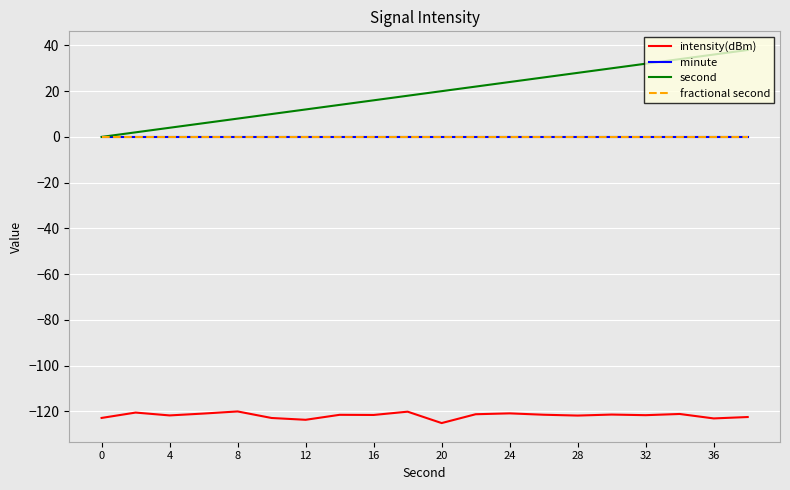

True or false: fractional second and minute cross at least once.

False